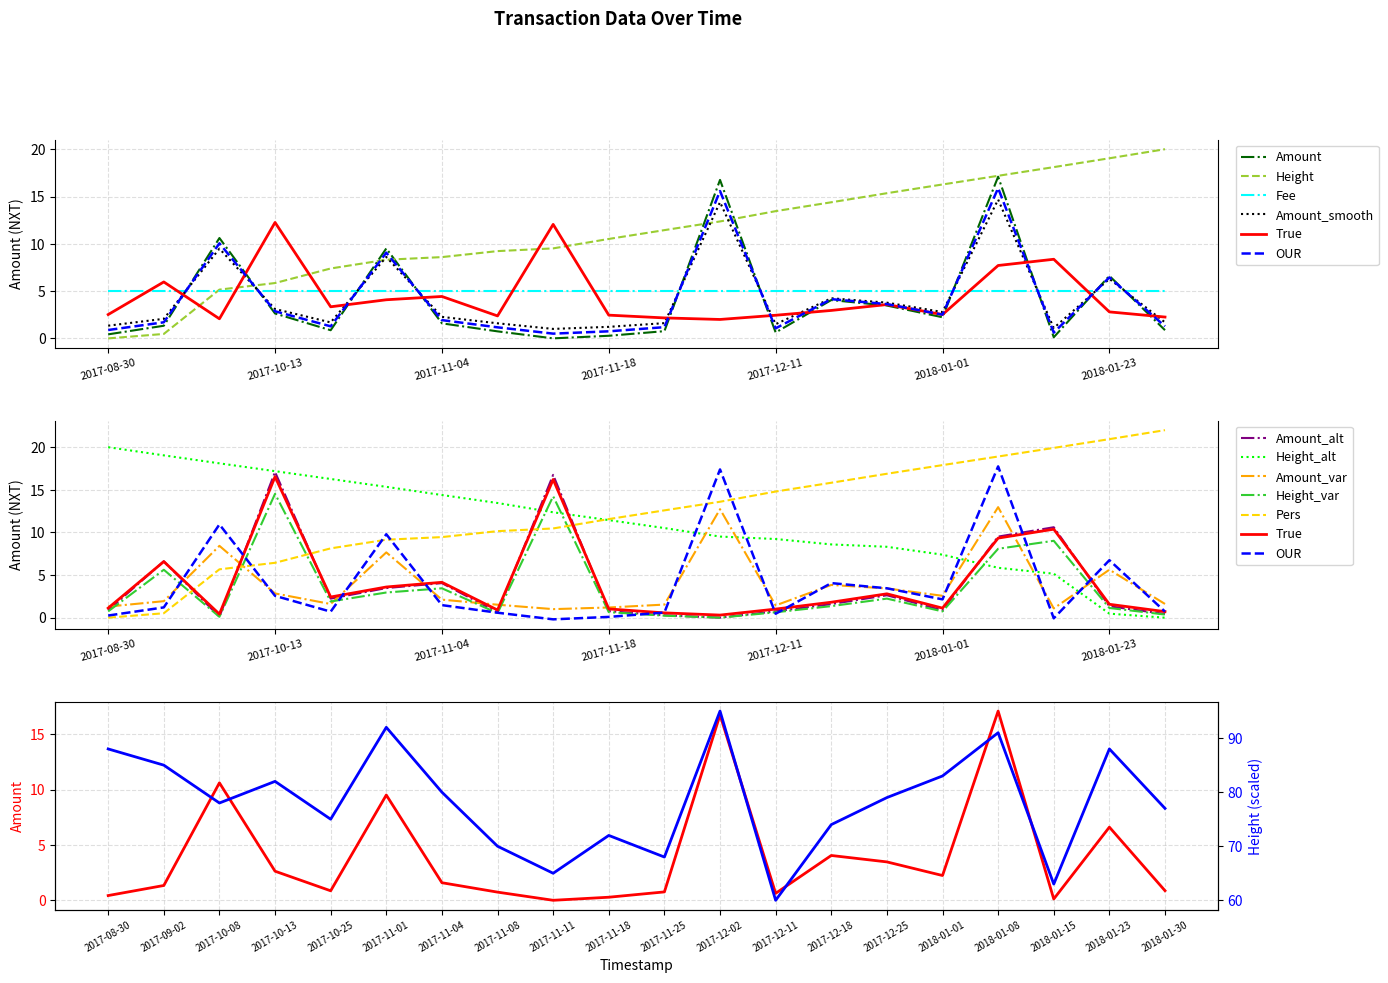

True or false: Amount and Height intersect in this chart.

True